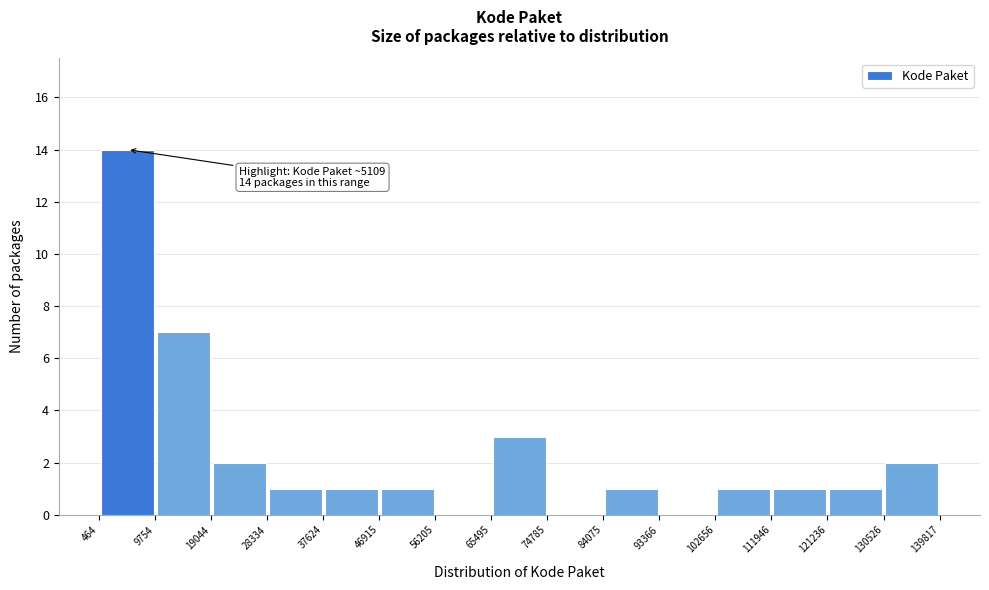

Which range on the x-axis has the tallest bar?

464 to 9754